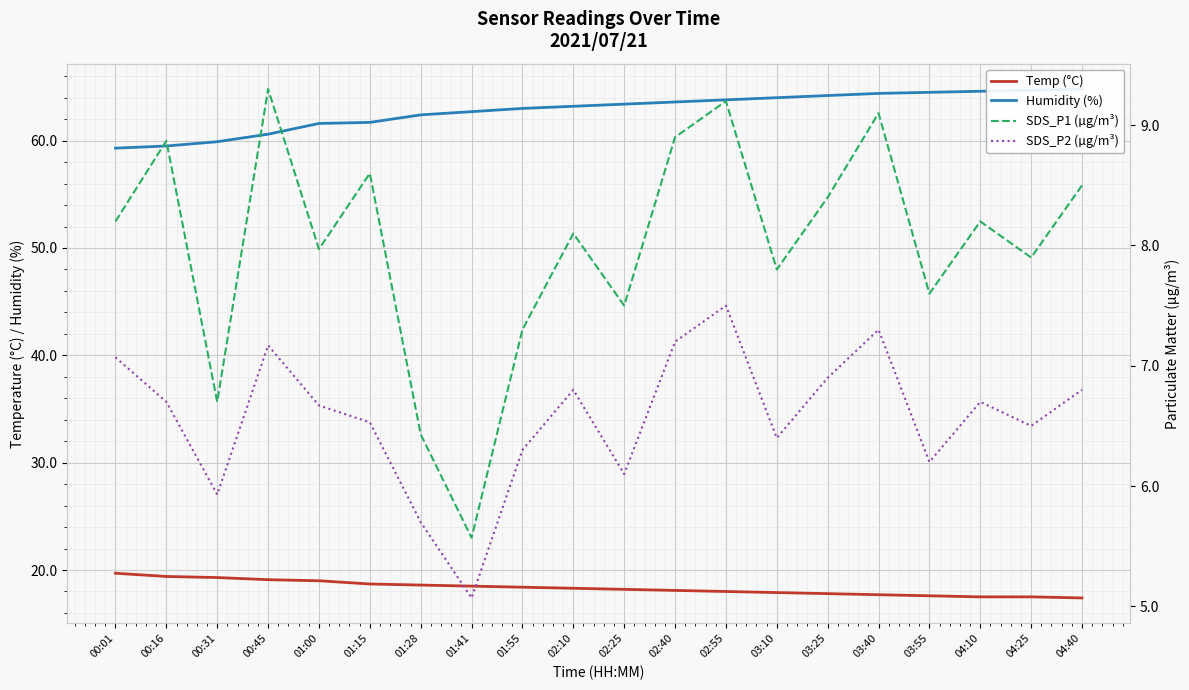

Rank the categories by SDS_P1 (µg/m³) value from lowest to highest.

01:41, 01:28, 00:31, 01:55, 02:25, 03:55, 03:10, 04:25, 01:00, 02:10, 00:01, 04:10, 03:25, 04:40, 01:15, 00:16, 02:40, 03:40, 02:55, 00:45